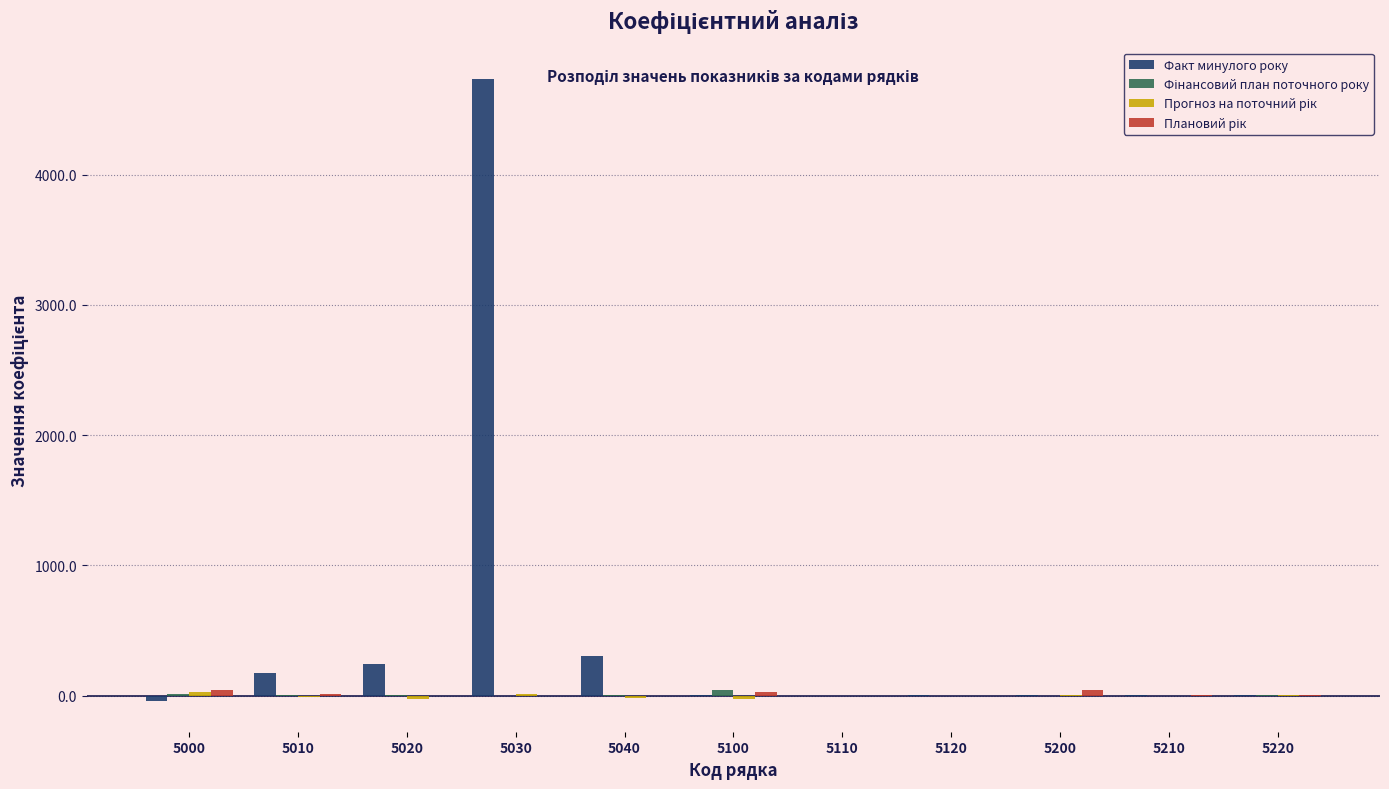

Which label corresponds to the largest value in the chart?

5030